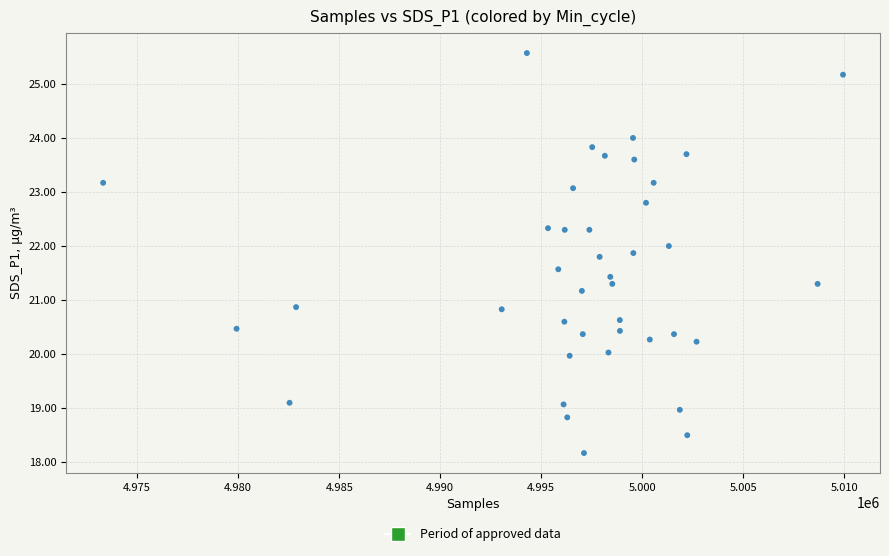

What is the range of Y values (max minus min)?

7.4